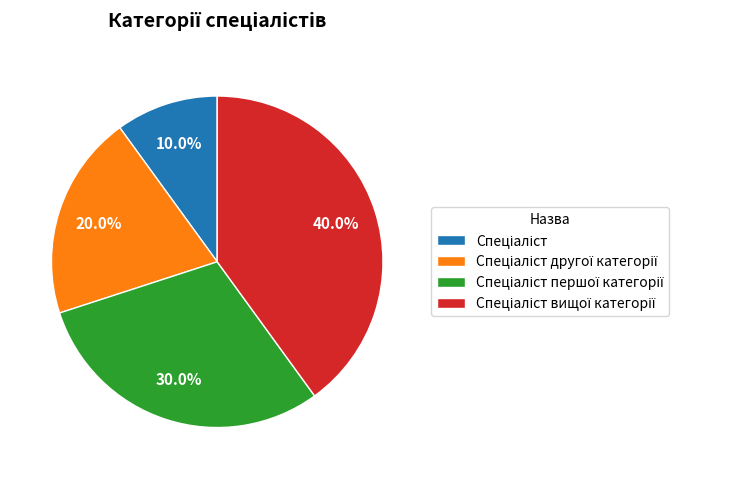

Is there a majority slice in this chart?

No